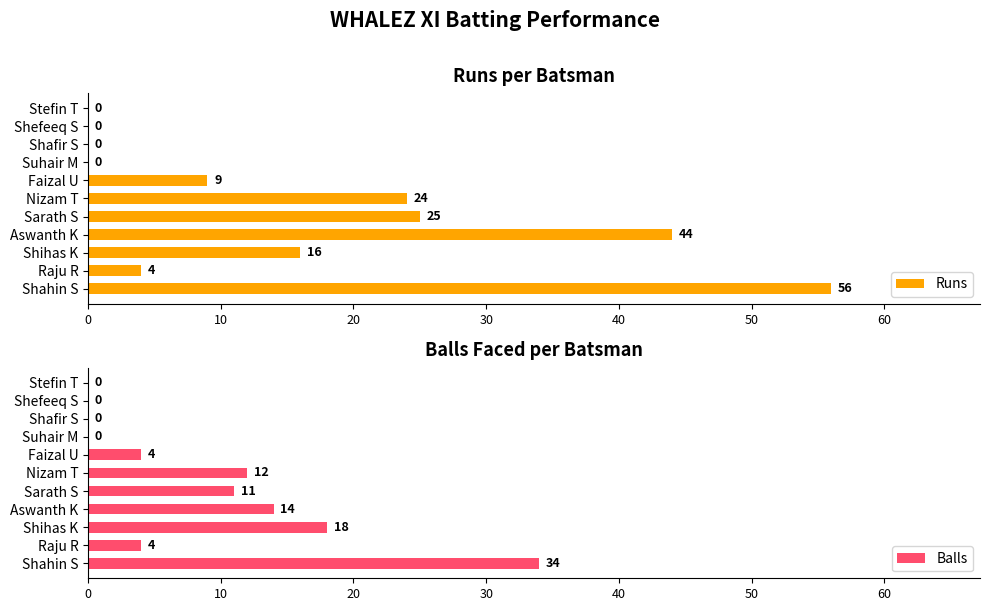

What is the value of the Balls bar at the 7th from the left?

4